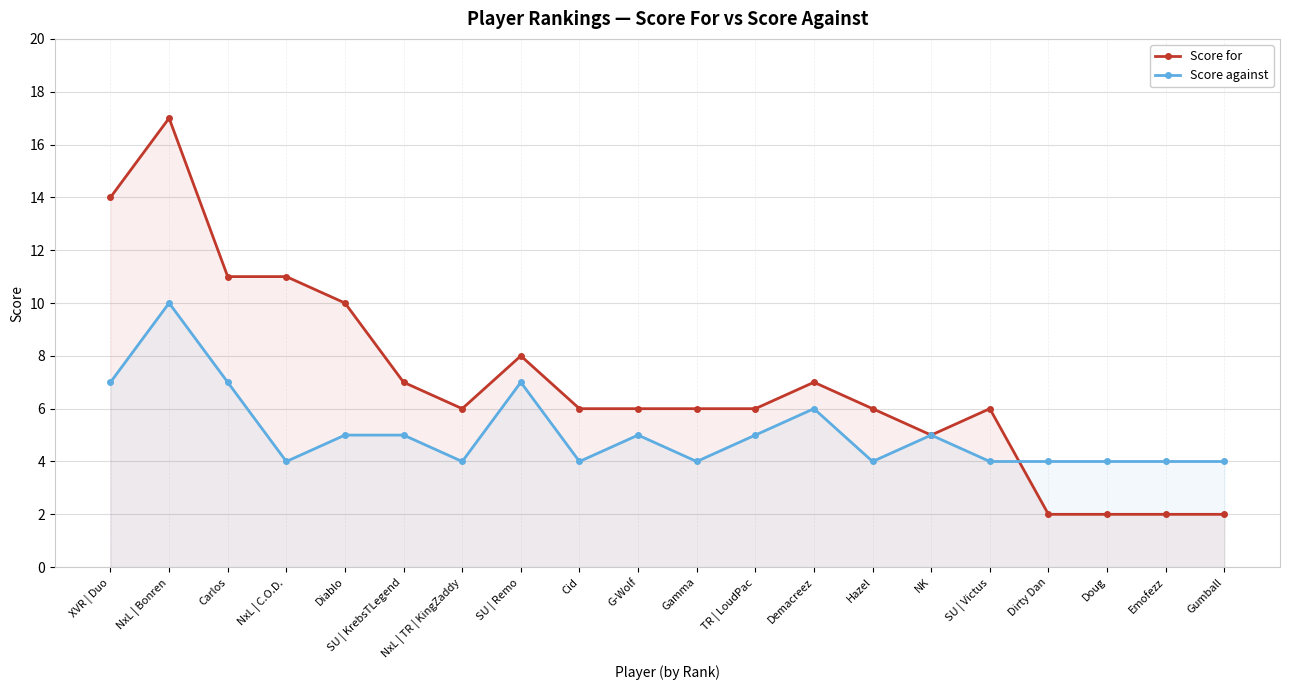

What is the label of the 14th point from the left?

Hazel